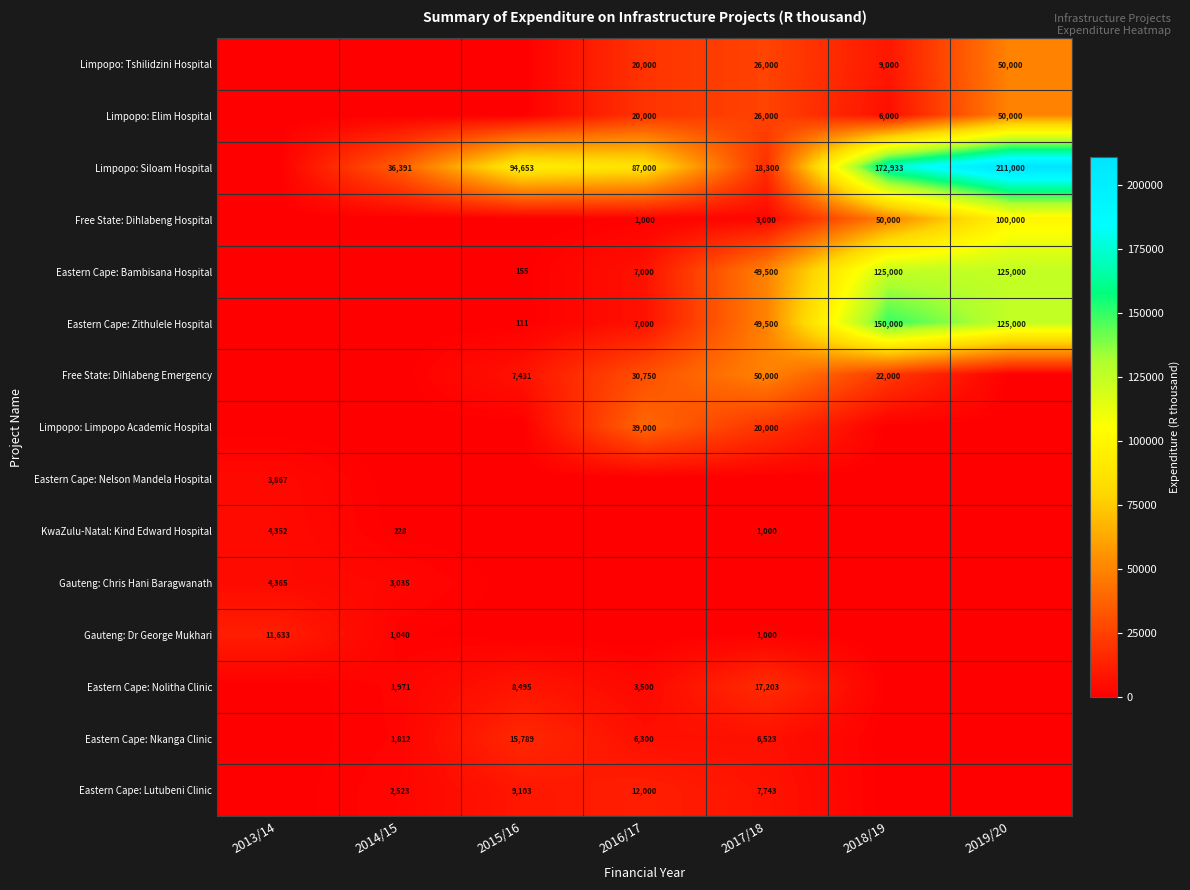

What is the difference between the Limpopo: Elim Hospital values at 2016/17 and 2017/18?

6000